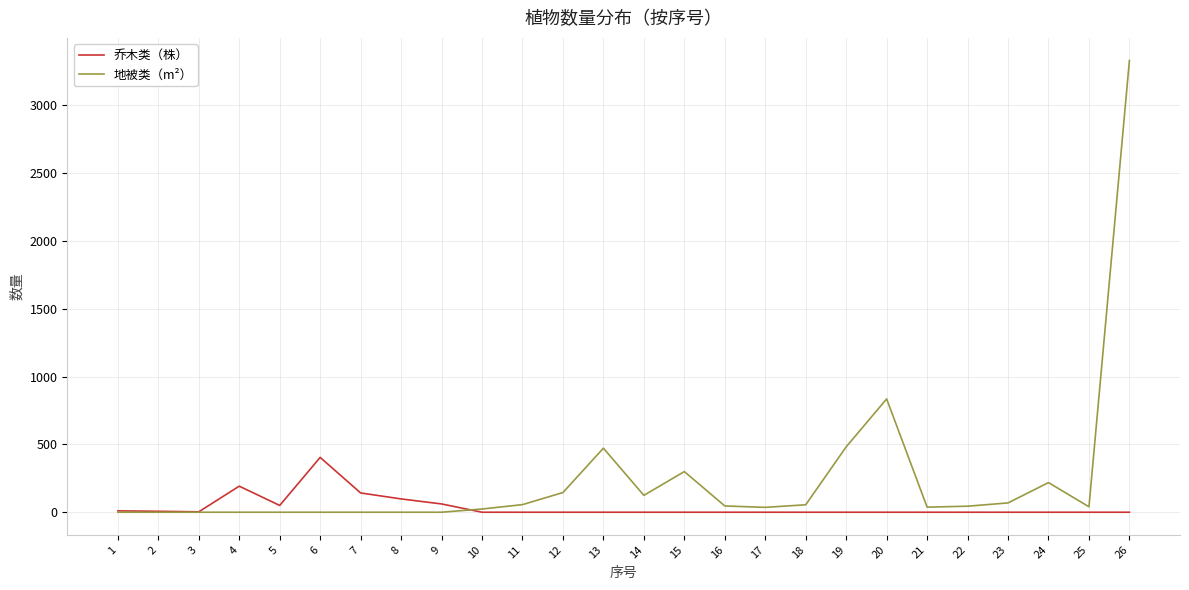

True or false: 地被类（m²） and 乔木类（株） cross at least once.

True